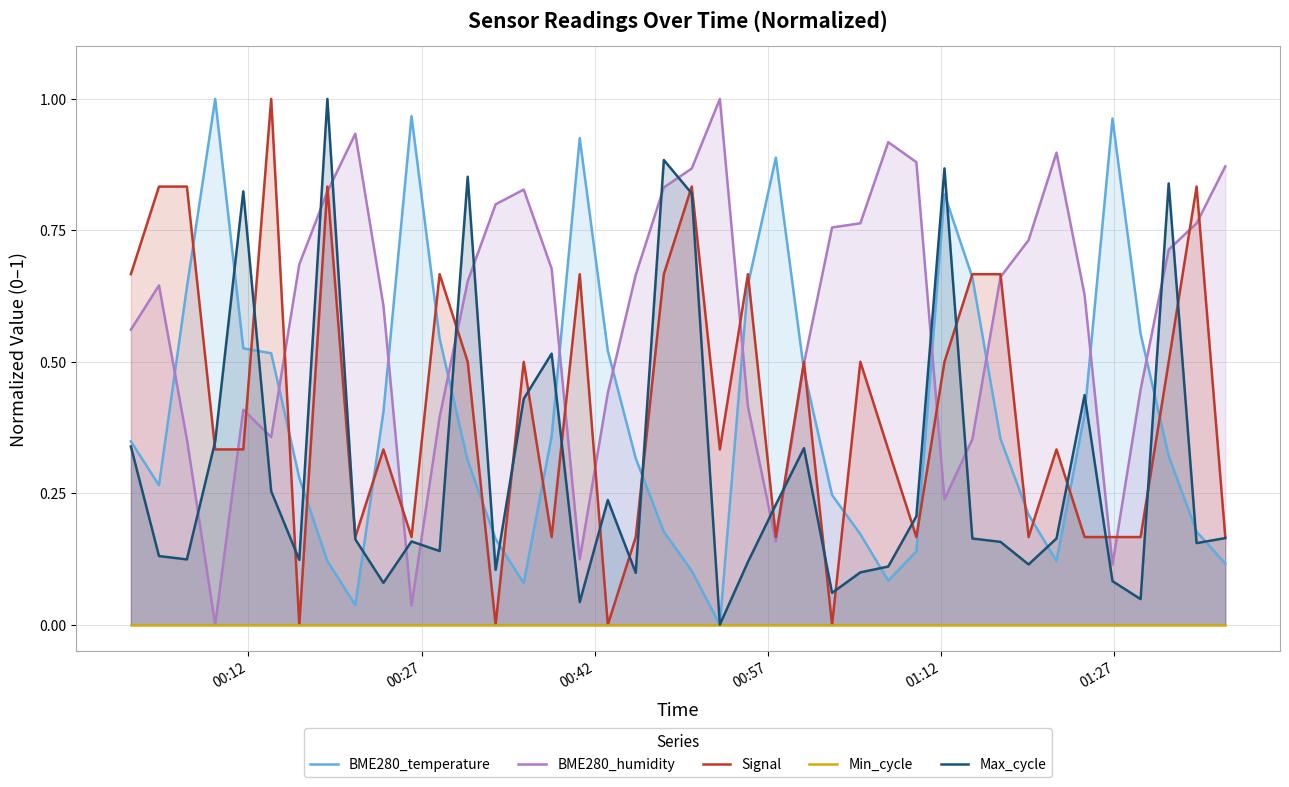

True or false: BME280_humidity and Max_cycle intersect in this chart.

True